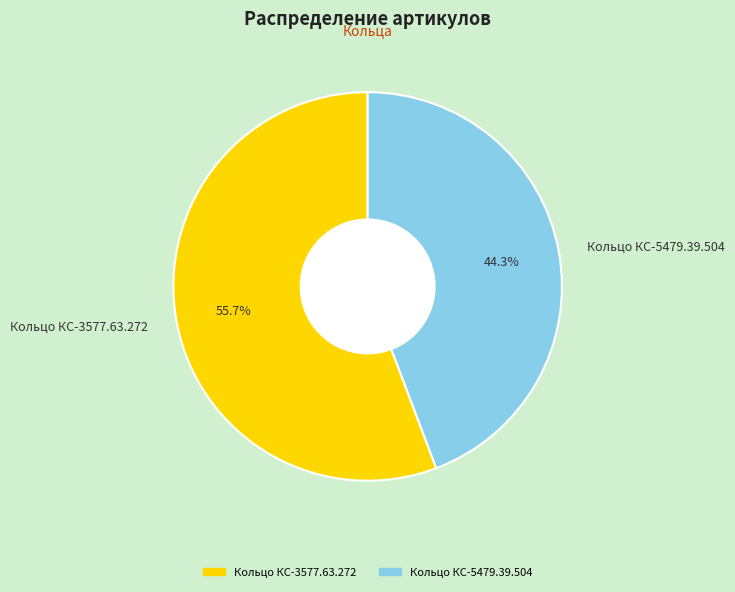

Which slice is the largest?

Кольцо КС-3577.63.272